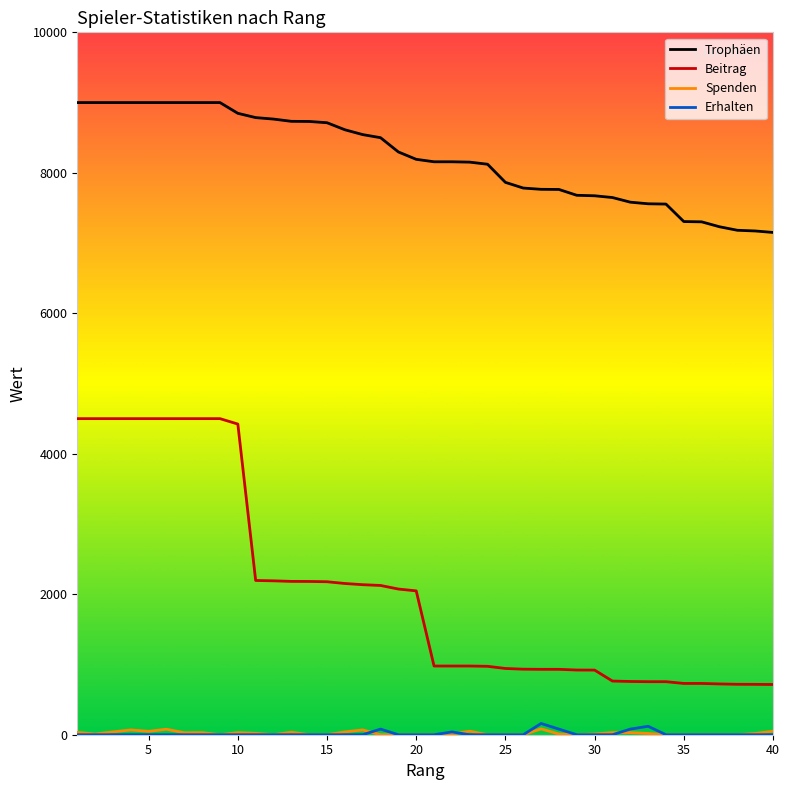

Which series has the widest spread of values?

Beitrag